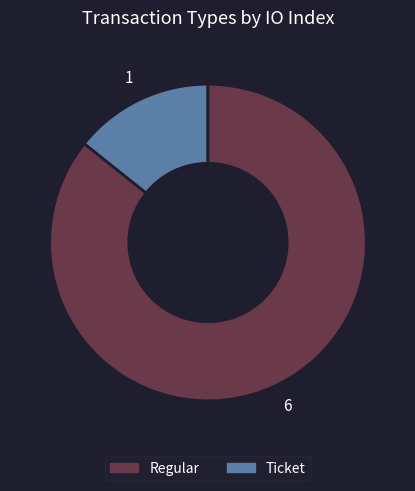

Is there a majority slice in this chart?

Yes